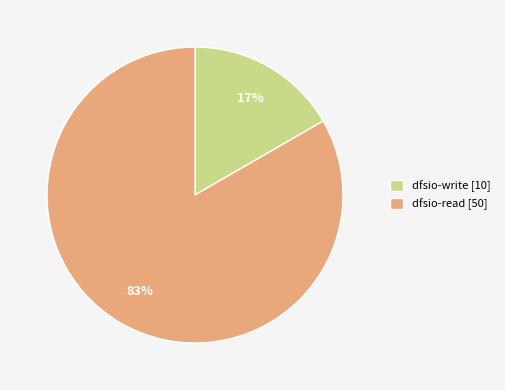

What percentage is the dfsio-read slice, to the nearest percent?

83%